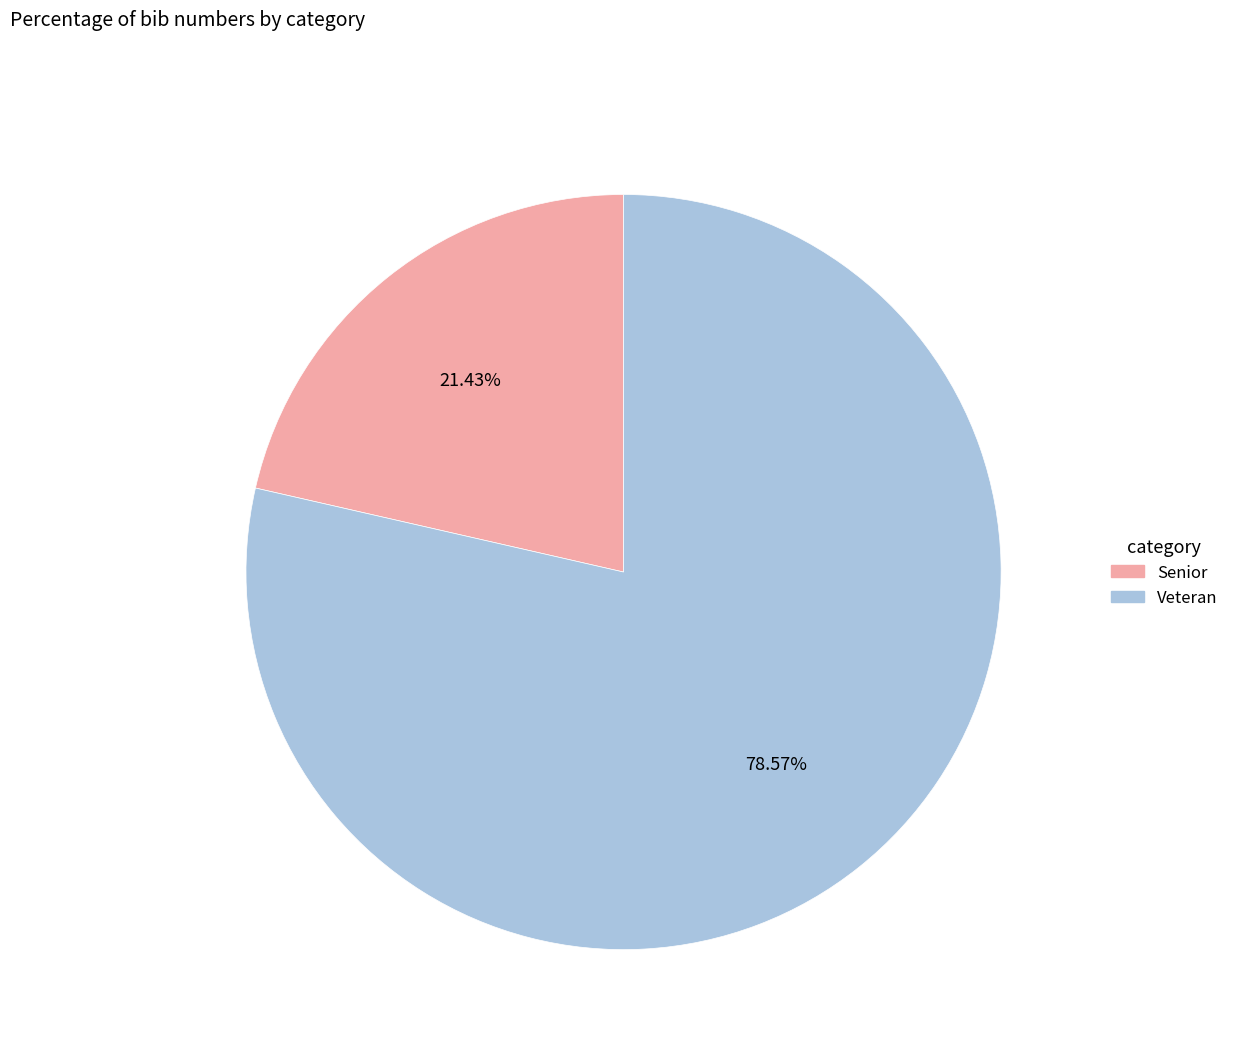

Does any single category account for the majority?

Yes